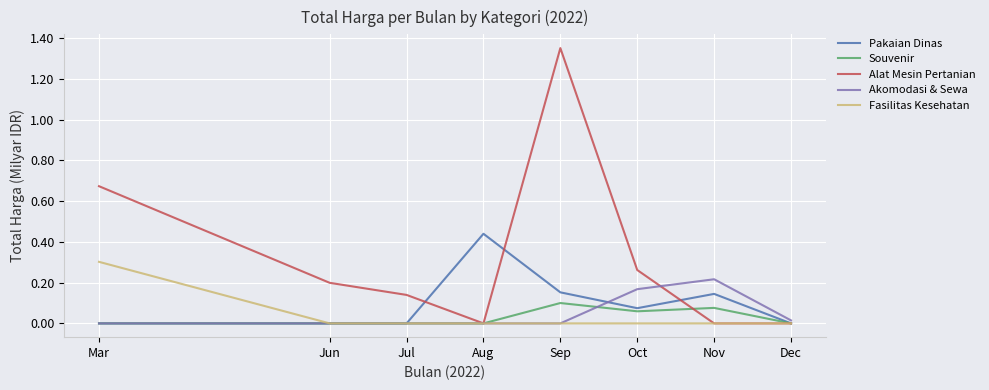

Which category has the highest value across all series?

Sep